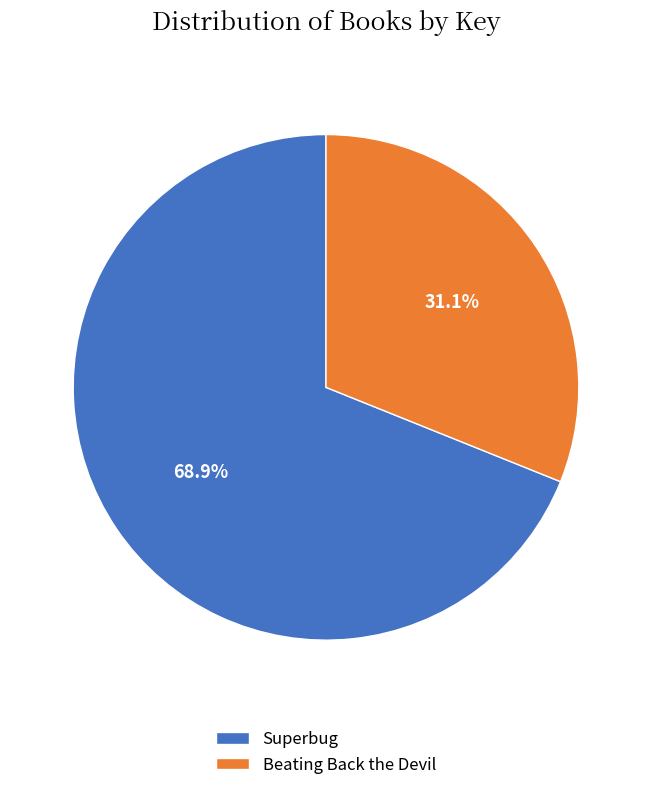

To the nearest percent, what percentage of the pie is Beating Back the Devil?

31%